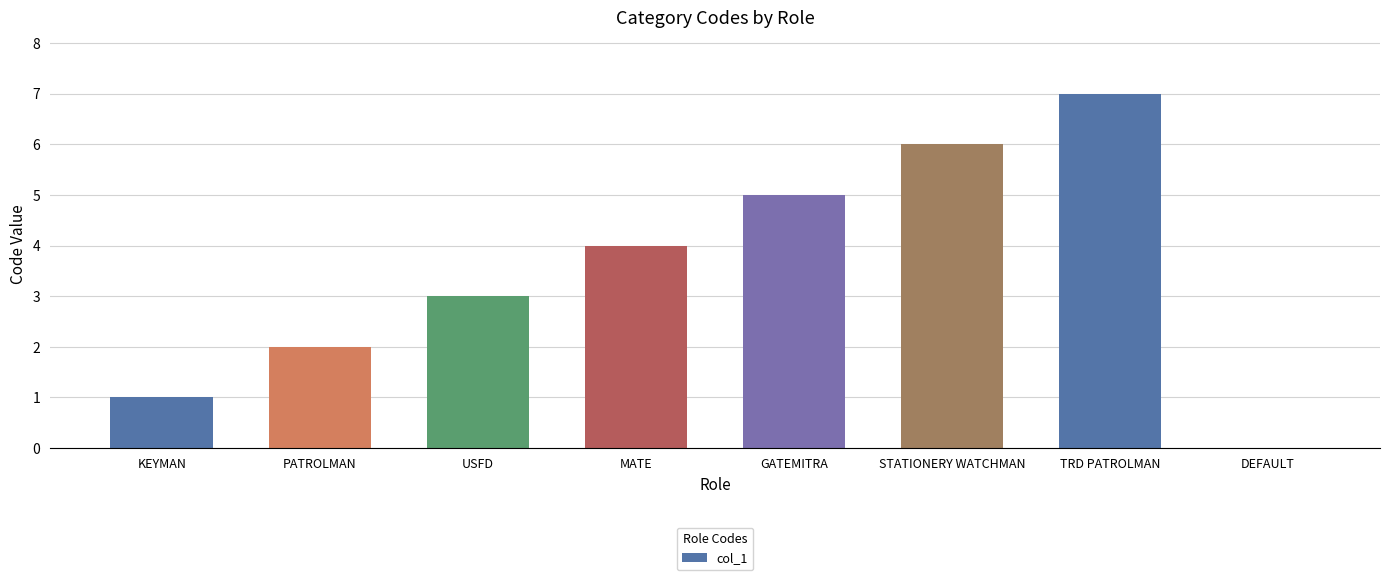

What is the difference between the values at KEYMAN and PATROLMAN?

1